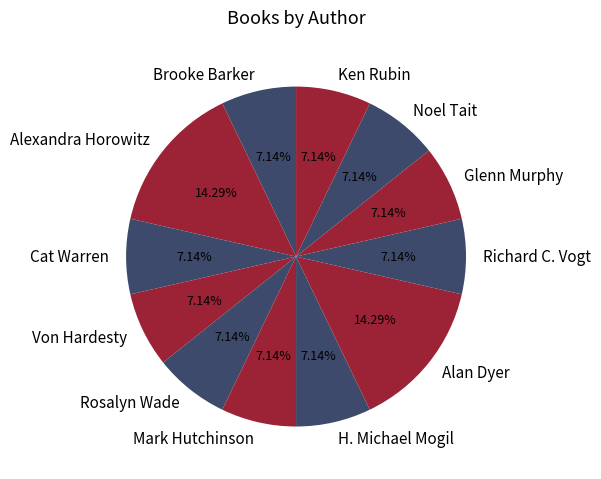

How many segments does this pie chart have?

12